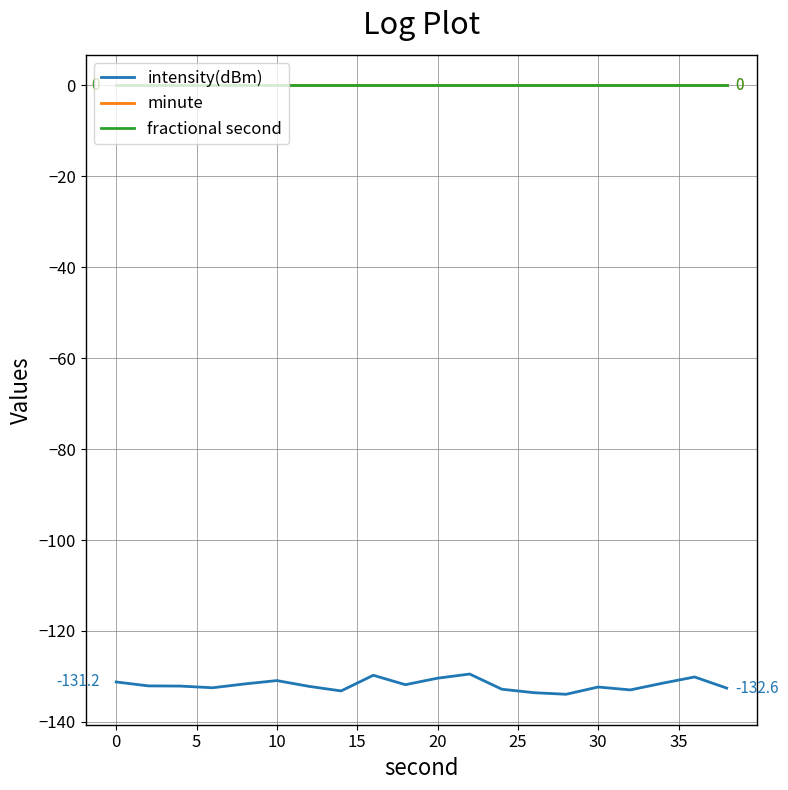

Does the chart display data point markers on the line(s)?

No